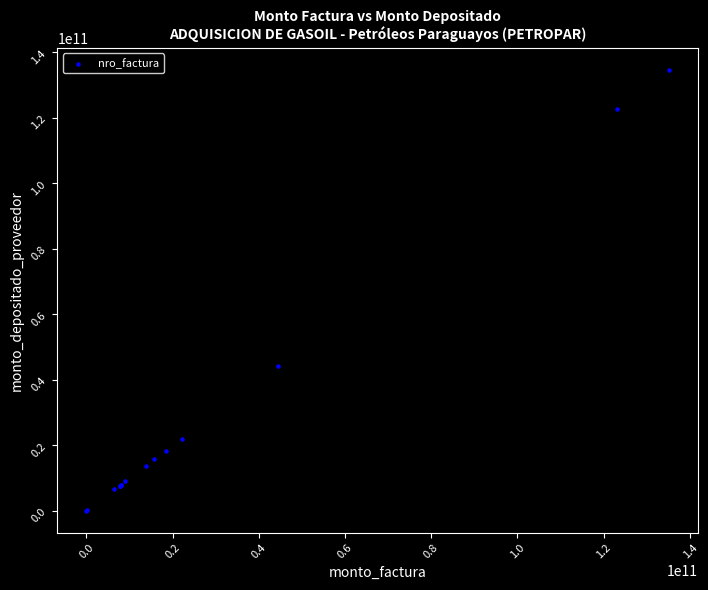

What Y value in the scatter plot is closest to 67284088265?

44178108891